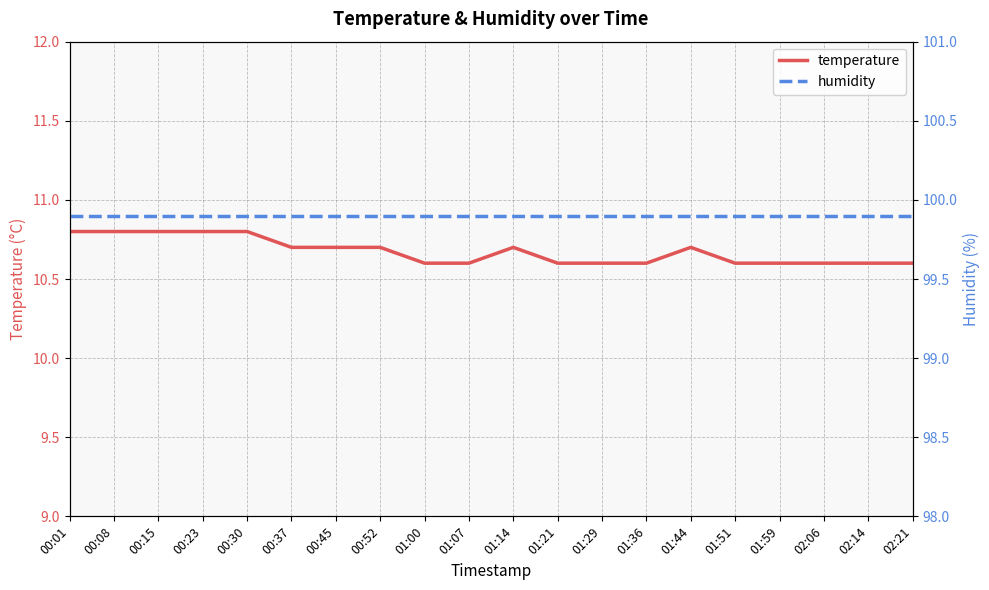

Where is the first local maximum for temperature?

01:14